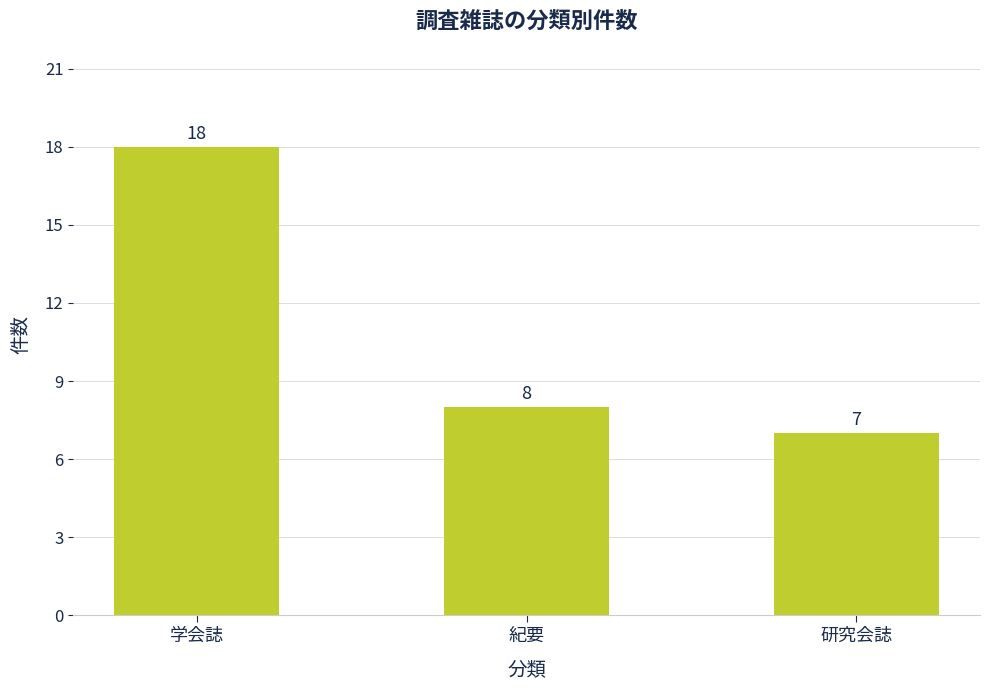

What is the average value?

11